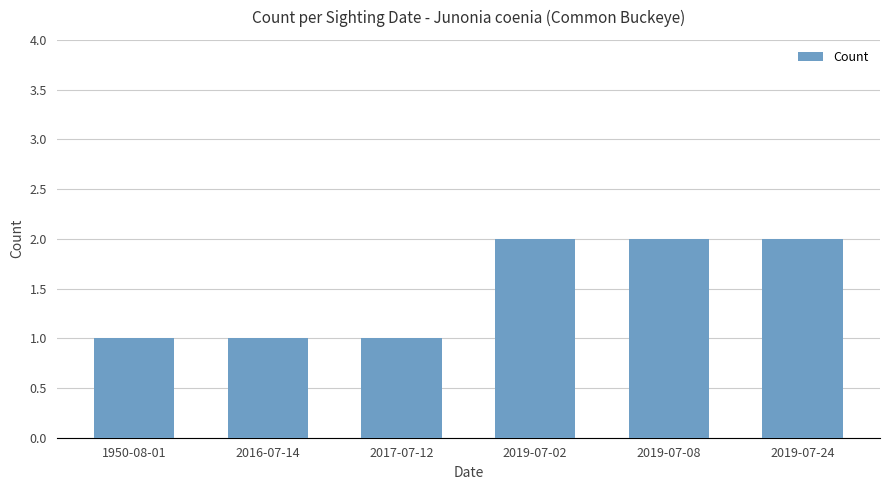

Reading left to right, what are all the values shown in this chart?

1	1	1	2	2	2